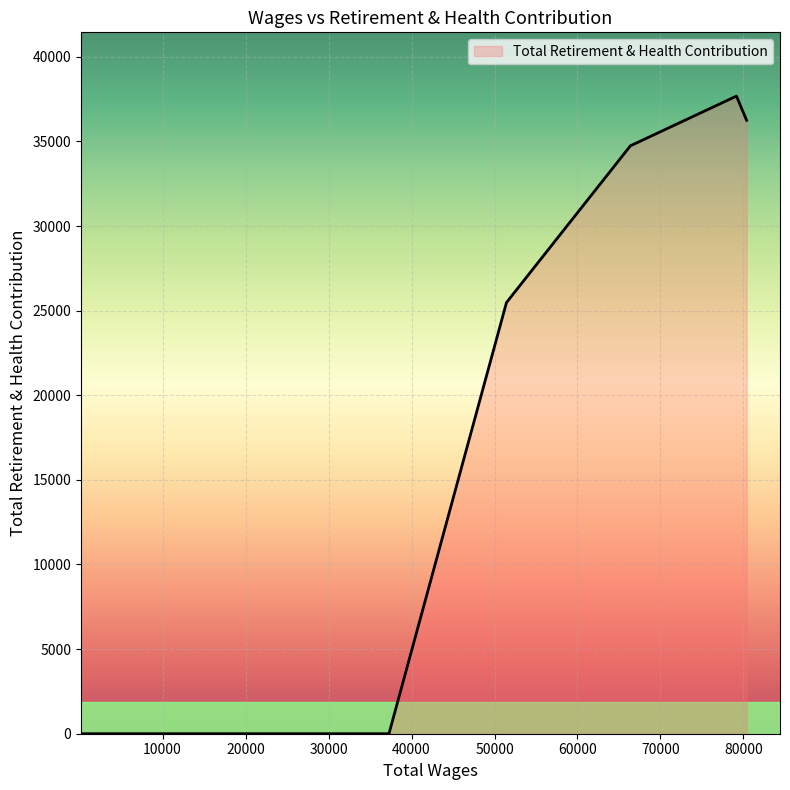

What is the sum of all values?

134137